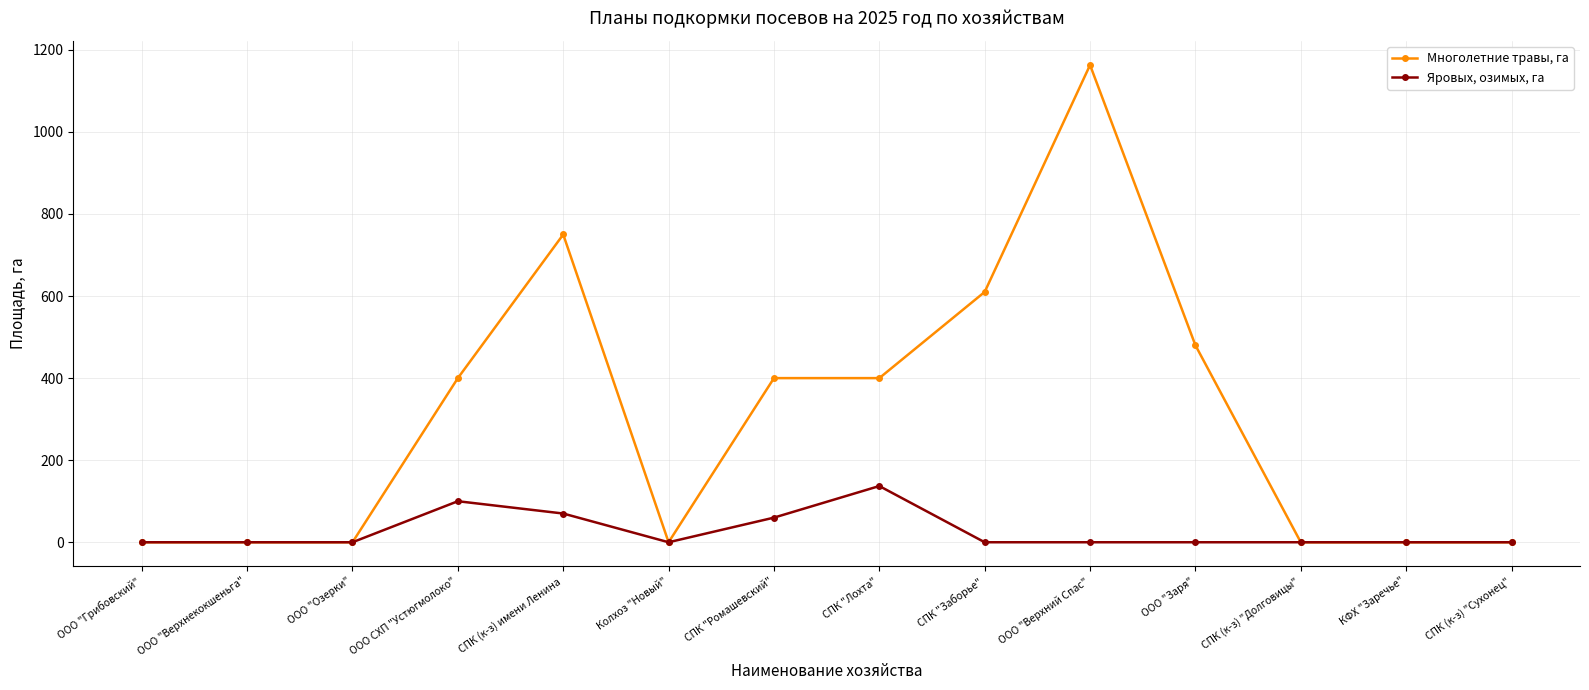

How many data points does each series have?

14